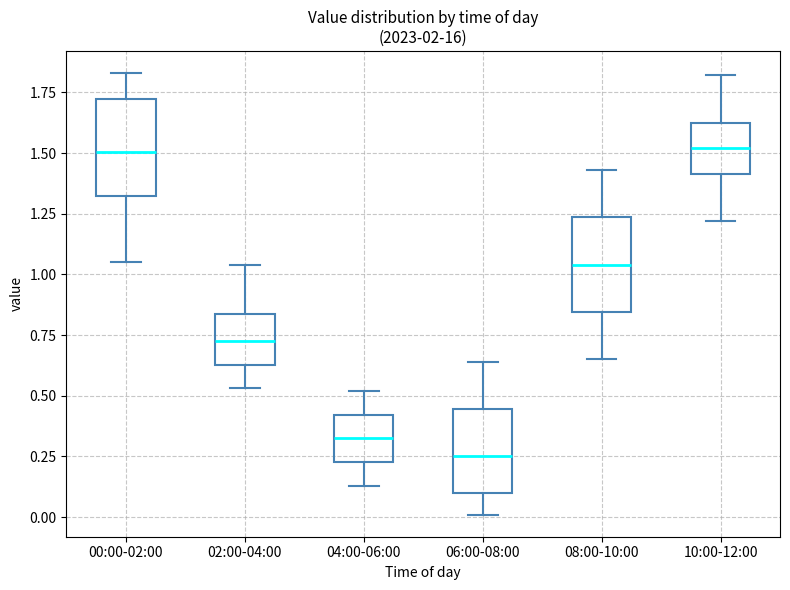

Reading left to right, read every box against the y-axis: the position of its median line, the range the box covers, and the ends of its whiskers. The values are not printed on the chart, so give them approximately, as read against the axis.

00:00-02:00: median 1.50, box 1.35 to 1.70, whiskers 1.05 to 1.85
02:00-04:00: median 0.75, box 0.65 to 0.85, whiskers 0.55 to 1.05
04:00-06:00: median 0.35, box 0.25 to 0.40, whiskers 0.15 to 0.50
06:00-08:00: median 0.25, box 0.10 to 0.45, whiskers 0.00 to 0.65
08:00-10:00: median 1.05, box 0.85 to 1.25, whiskers 0.65 to 1.45
10:00-12:00: median 1.50, box 1.40 to 1.65, whiskers 1.20 to 1.80